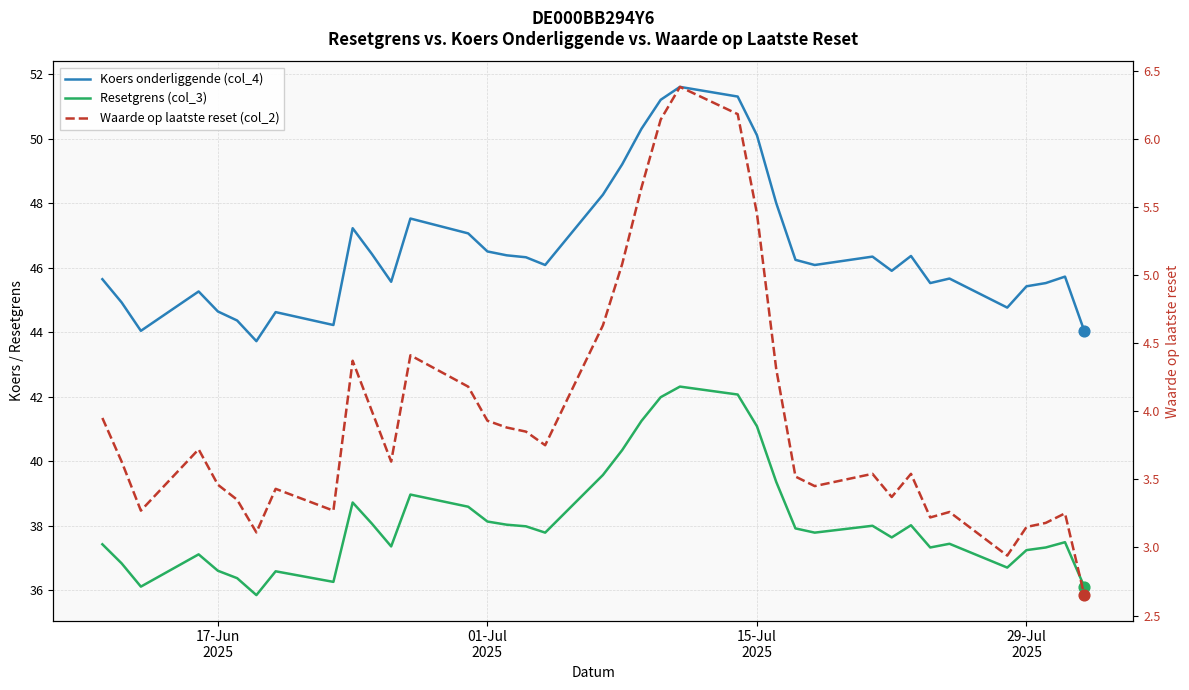

Which series has the largest total across all categories?

Koers onderliggende (col_4)